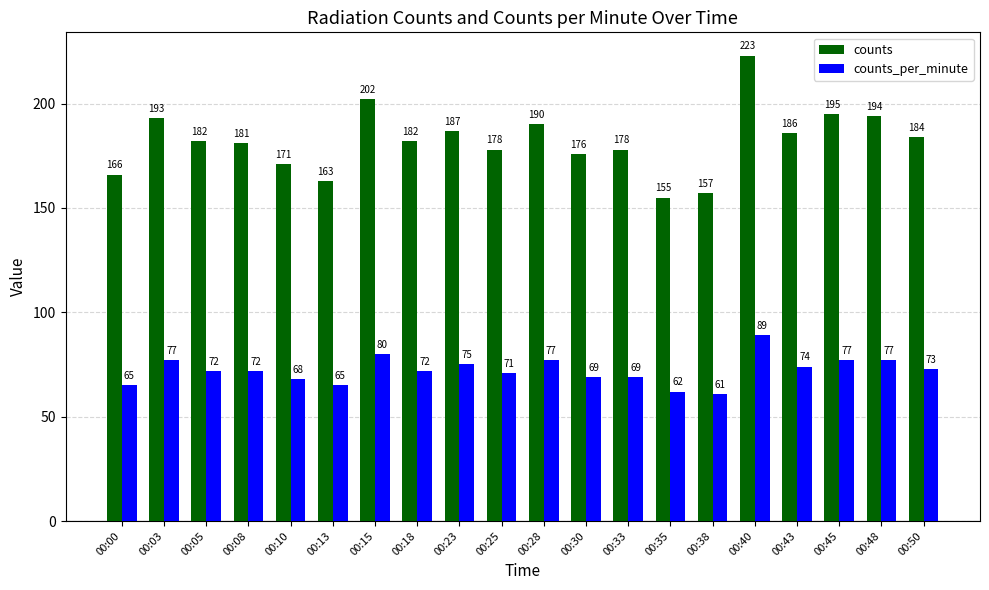

Reading left to right, list all the values displayed in this chart.

counts: 166	193	182	181	171	163	202	182	187	178	190	176	178	155	157	223	186	195	194	184
counts_per_minute: 65	77	72	72	68	65	80	72	75	71	77	69	69	62	61	89	74	77	77	73